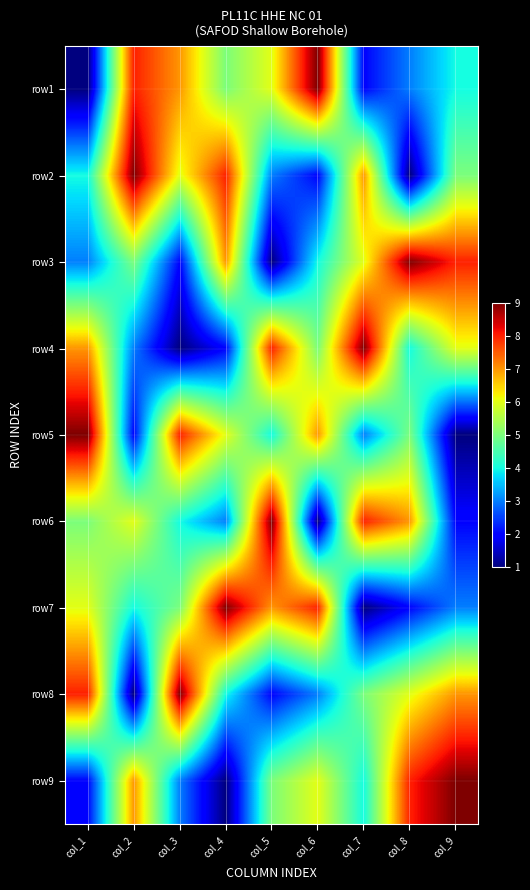

Reading left to right, transcribe all the data shown in this chart.

row1: col_1=1	col_2=8	col_3=7	col_4=5	col_5=6	col_6=9	col_7=2	col_8=3	col_9=4
row2: col_1=4	col_2=9	col_3=6	col_4=8	col_5=3	col_6=2	col_7=7	col_8=1	col_9=5
row3: col_1=3	col_2=5	col_3=2	col_4=7	col_5=1	col_6=4	col_7=6	col_8=9	col_9=8
row4: col_1=7	col_2=3	col_3=1	col_4=2	col_5=8	col_6=5	col_7=9	col_8=4	col_9=6
row5: col_1=9	col_2=2	col_3=8	col_4=6	col_5=4	col_6=7	col_7=3	col_8=5	col_9=1
row6: col_1=5	col_2=6	col_3=4	col_4=3	col_5=9	col_6=1	col_7=8	col_8=7	col_9=2
row7: col_1=6	col_2=4	col_3=5	col_4=9	col_5=7	col_6=8	col_7=1	col_8=2	col_9=3
row8: col_1=8	col_2=1	col_3=9	col_4=4	col_5=2	col_6=3	col_7=5	col_8=6	col_9=7
row9: col_1=2	col_2=7	col_3=3	col_4=1	col_5=5	col_6=6	col_7=4	col_8=8	col_9=9